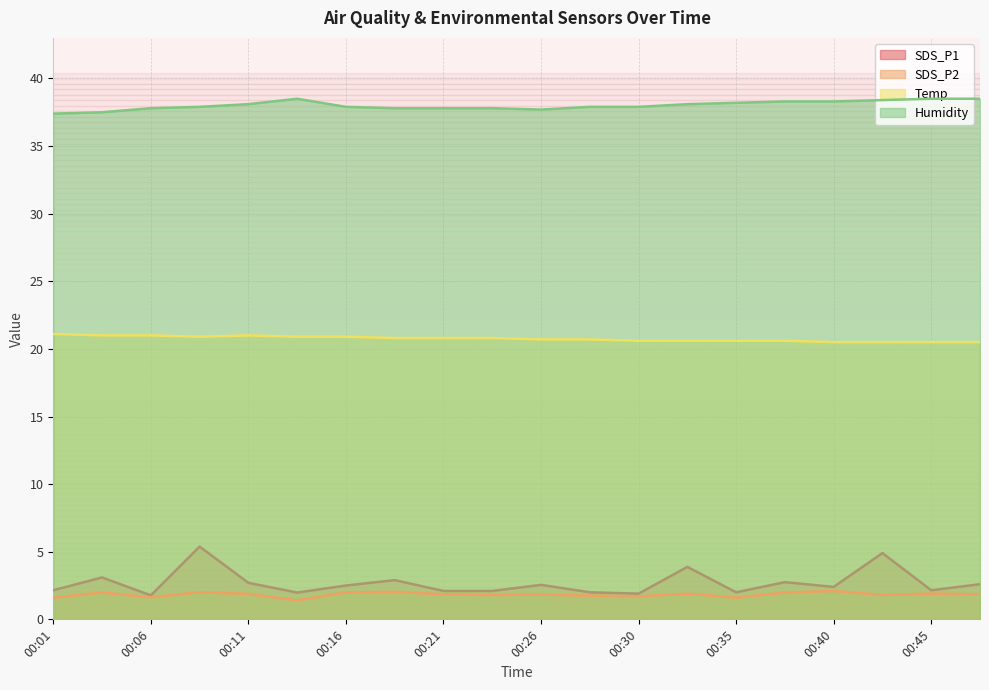

In Temp, how many points are higher than both neighbors (excluding endpoints)?

1